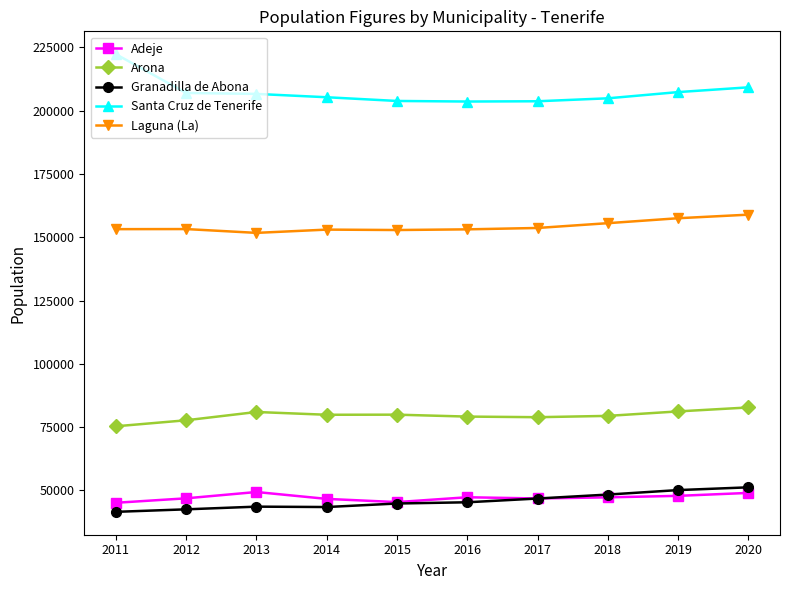

At how many categories does at least one series exceed 117978?

10